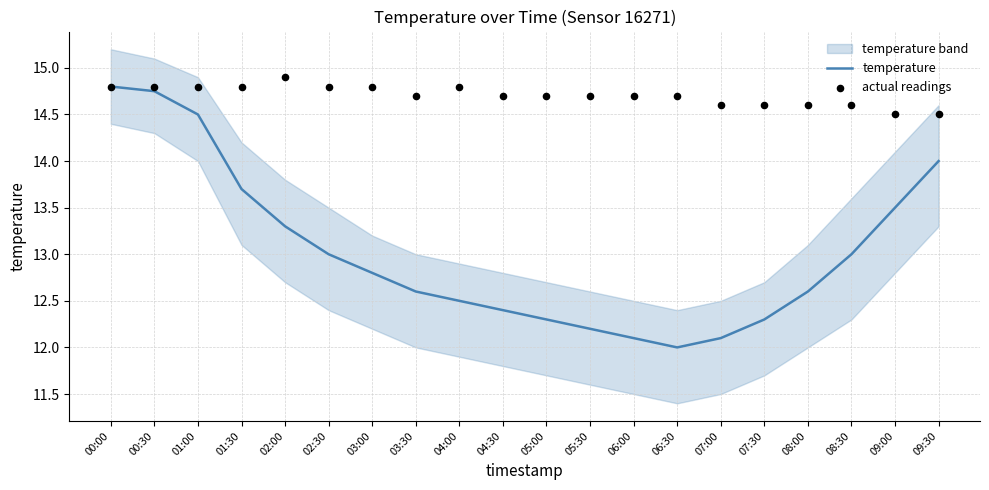

At how many categories does at least one series exceed 14?

20